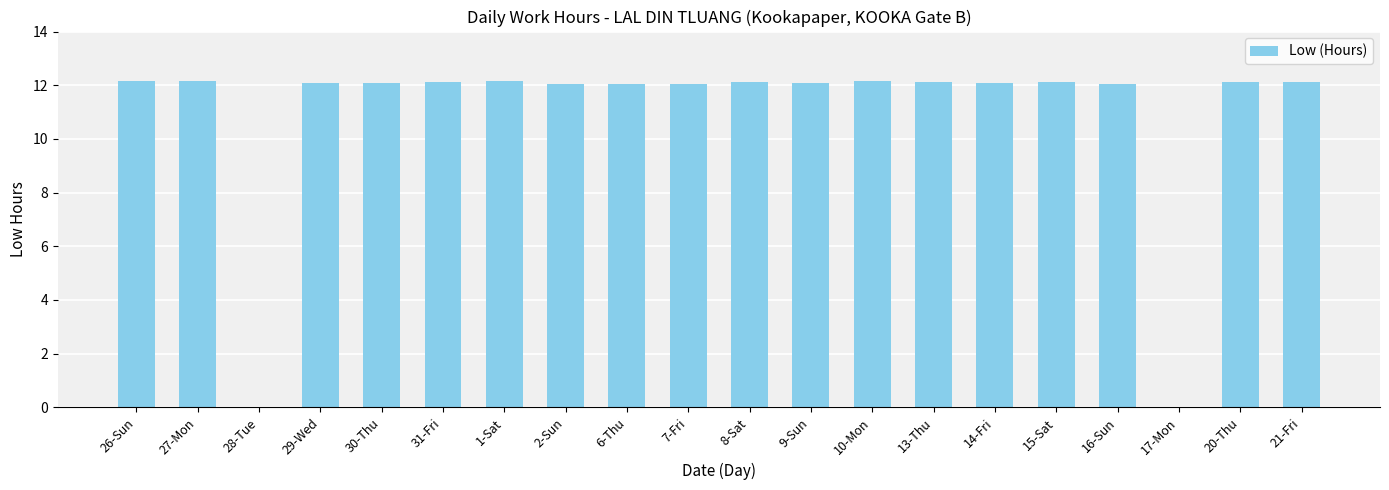

What is the difference between the values at 16-Sun and 27-Mon?

0.1